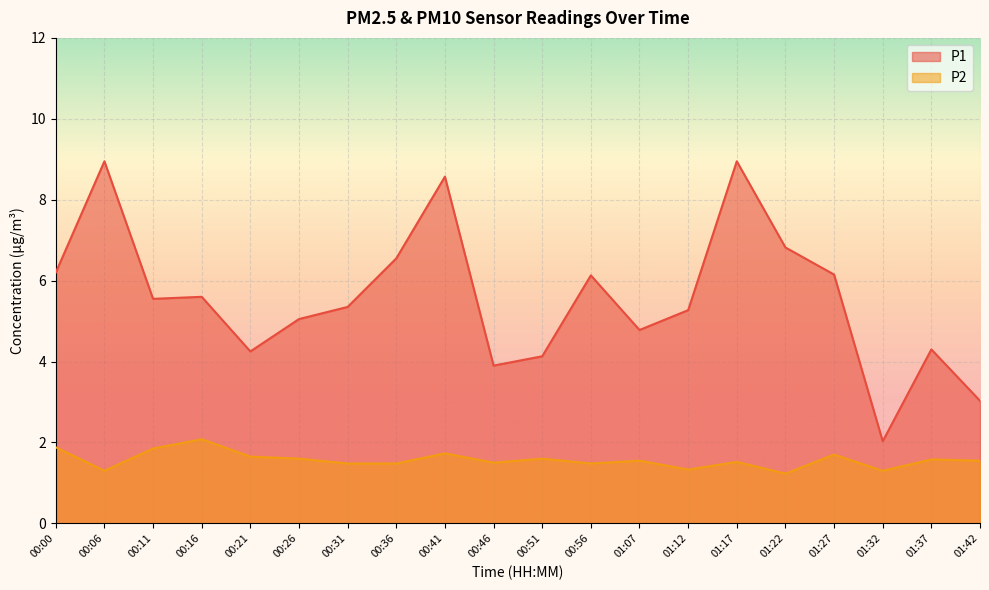

Is the value of P1 at 01:27 greater than the value of P2 at 01:42?

Yes